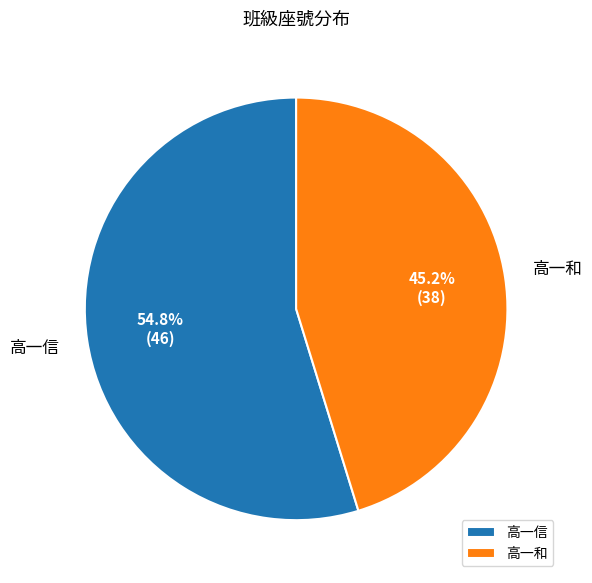

To the nearest percent, what is the average slice percentage?

50%